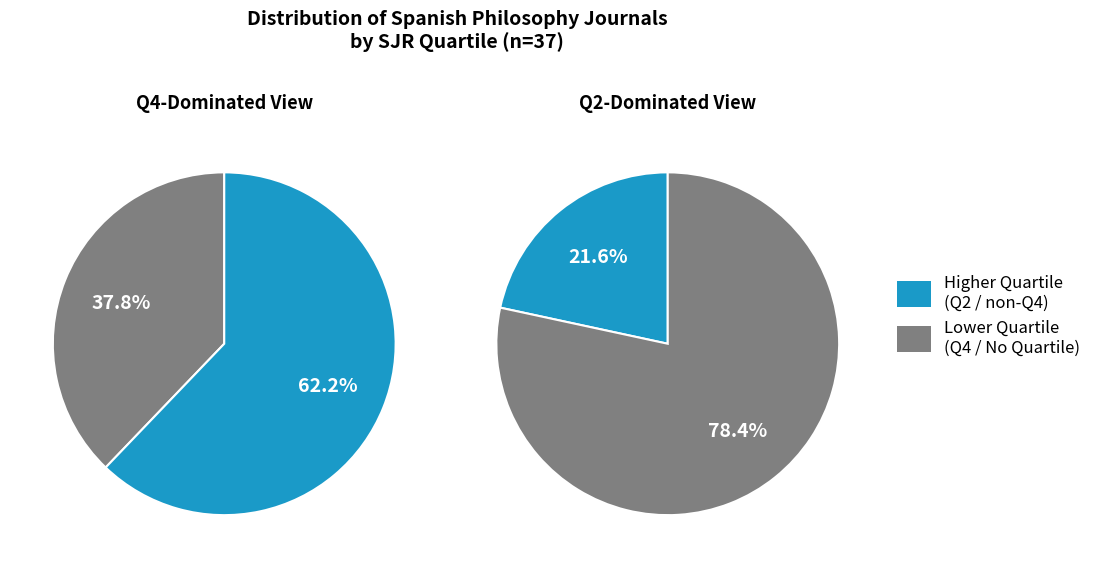

Is Q4 the majority of the pie?

No